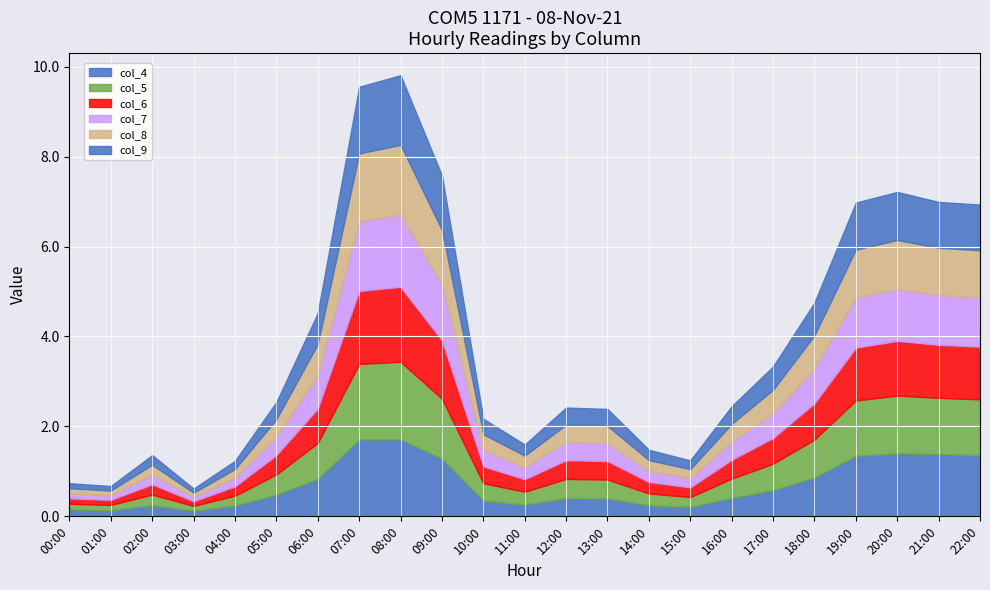

Reading left to right, transcribe all the data shown in this chart.

col_4: 0.2	0.1	0.2	0.1	0.2	0.5	0.8	1.7	1.7	1.3	0.4	0.3	0.4	0.4	0.2	0.2	0.4	0.6	0.9	1.3	1.4	1.4	1.4
col_5: 0.1	0.1	0.2	0.1	0.2	0.4	0.8	1.7	1.7	1.3	0.4	0.3	0.4	0.4	0.3	0.2	0.4	0.6	0.8	1.2	1.3	1.3	1.2
col_6: 0.1	0.1	0.2	0.1	0.2	0.4	0.8	1.6	1.7	1.3	0.4	0.3	0.4	0.4	0.3	0.2	0.4	0.6	0.8	1.2	1.2	1.2	1.2
col_7: 0.1	0.1	0.2	0.1	0.2	0.4	0.7	1.6	1.6	1.2	0.4	0.3	0.4	0.4	0.2	0.2	0.4	0.5	0.8	1.1	1.1	1.1	1.1
col_8: 0.1	0.1	0.2	0.1	0.2	0.4	0.7	1.5	1.6	1.2	0.4	0.3	0.4	0.4	0.2	0.2	0.4	0.5	0.7	1.1	1.1	1.1	1.0
col_9: 0.1	0.1	0.2	0.1	0.2	0.4	0.7	1.5	1.5	1.2	0.3	0.2	0.4	0.4	0.2	0.2	0.4	0.5	0.7	1.0	1.1	1.0	1.0